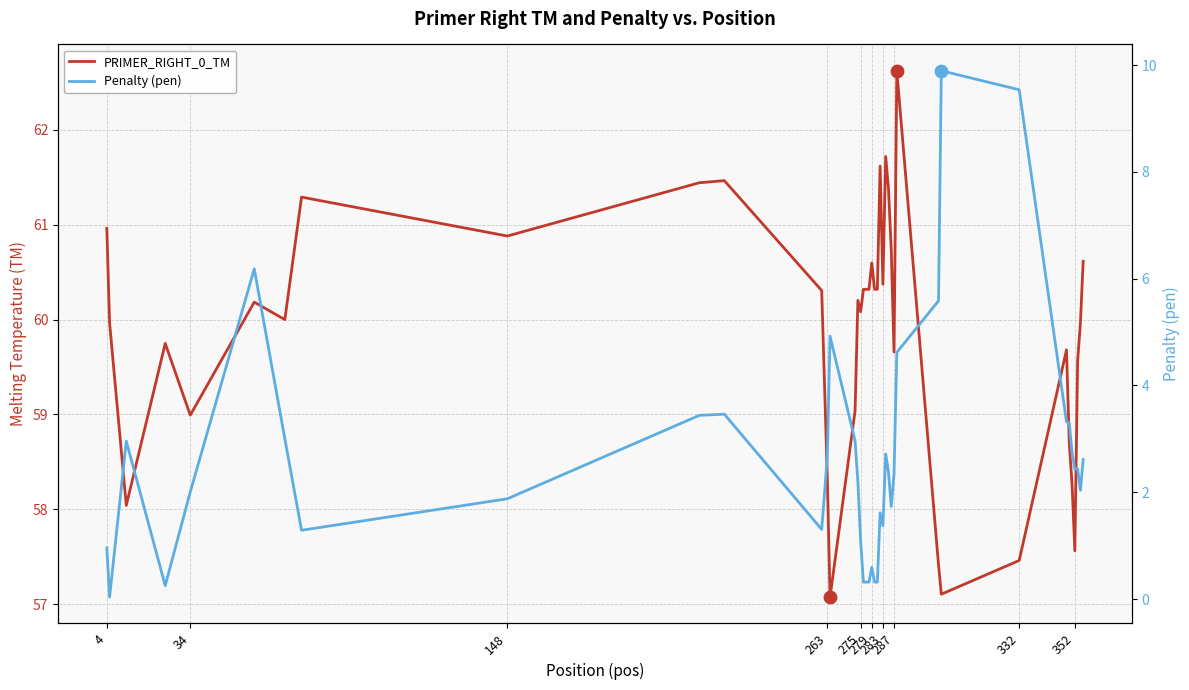

Which series reaches the minimum Y coordinate?

Penalty (pen)